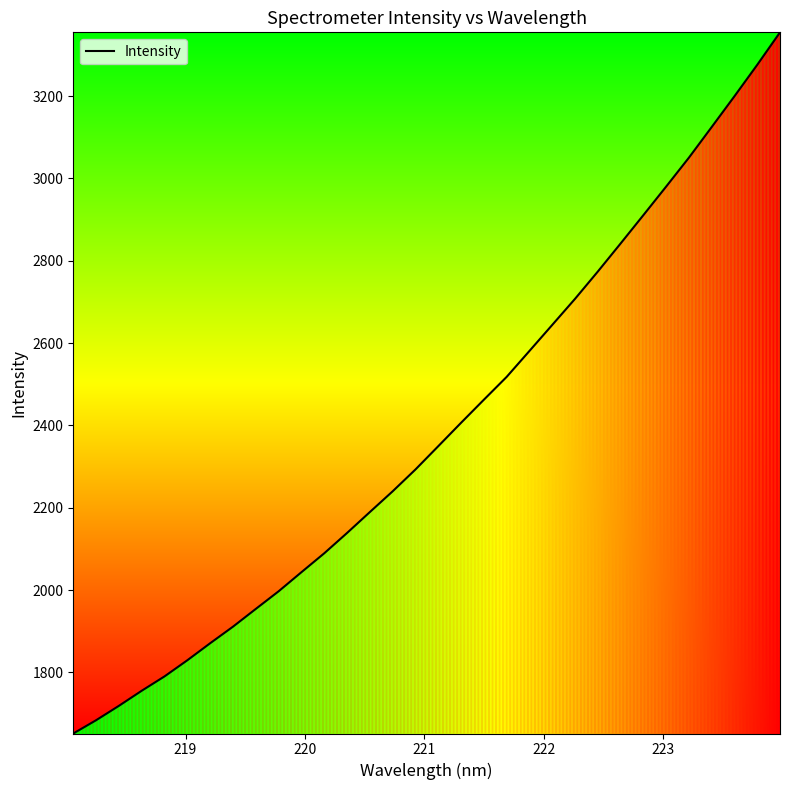

What is the difference between the maximum and minimum values?

1703.6